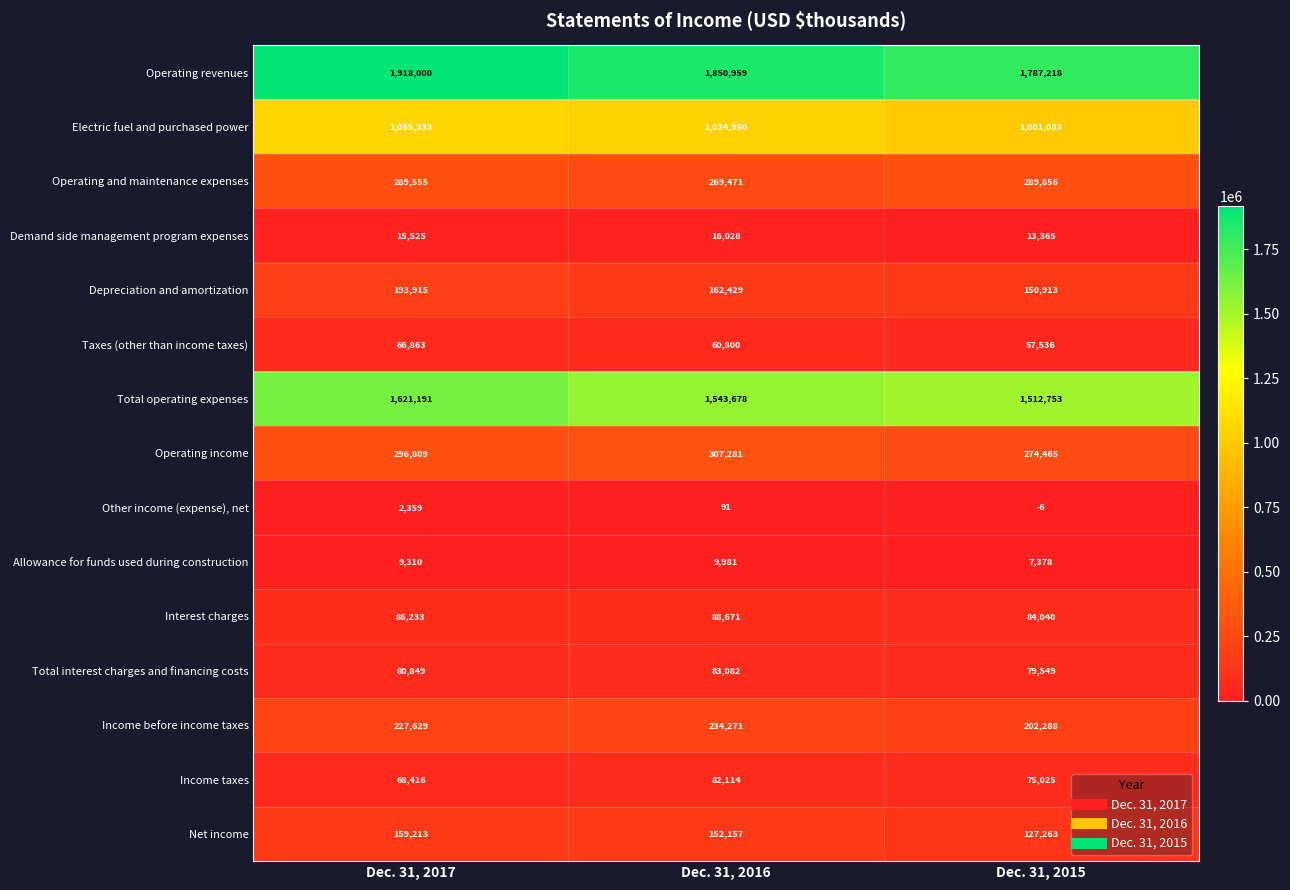

What is the total value across all series at Dec. 31, 2015?

5662726